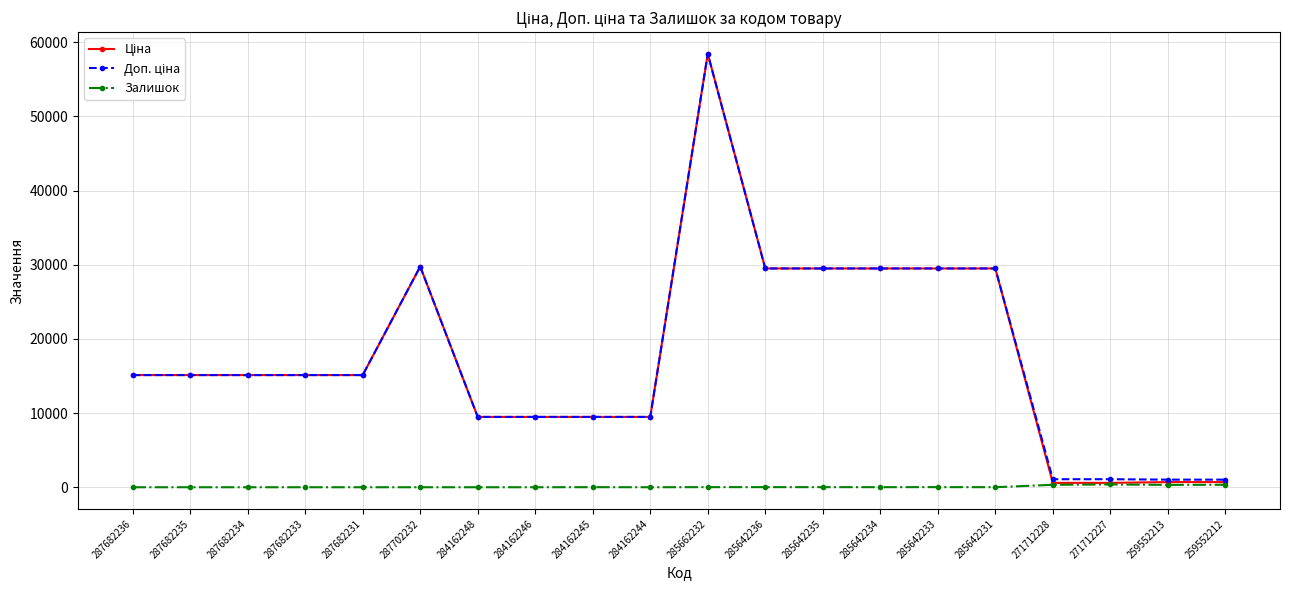

What is the total value across all series at 259552213?

2036.3